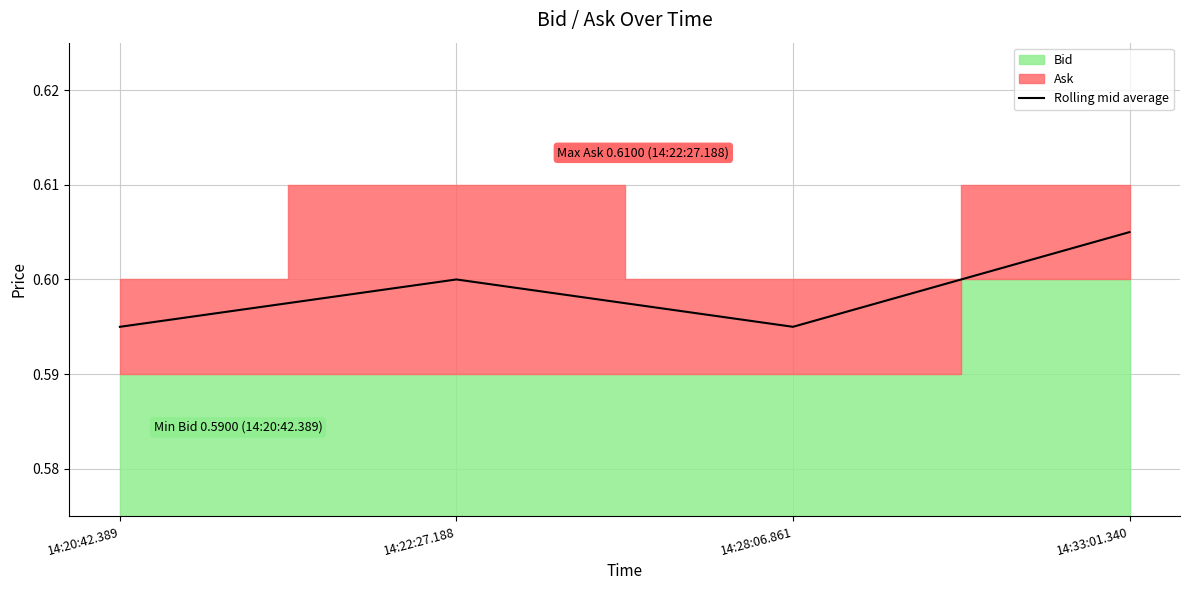

Where is the first local minimum?

14:28:06.861